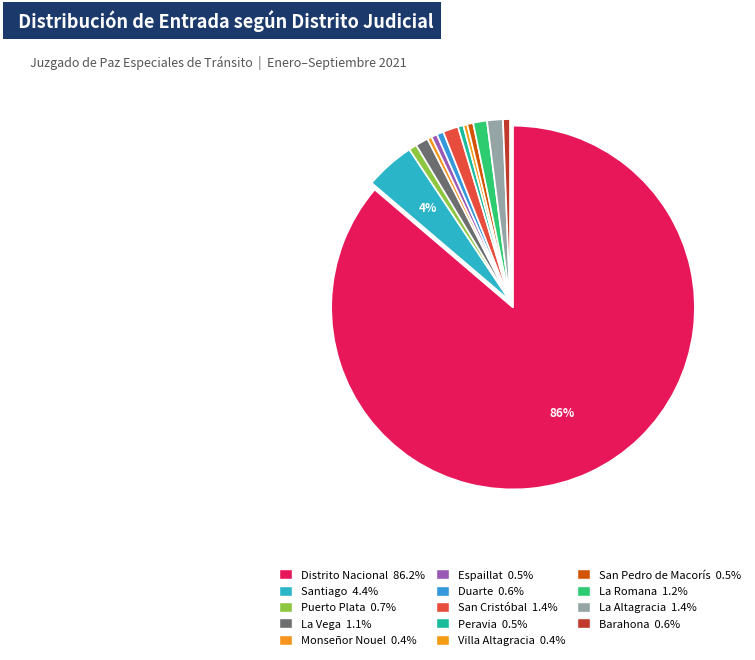

What is the majority slice?

Distrito Nacional